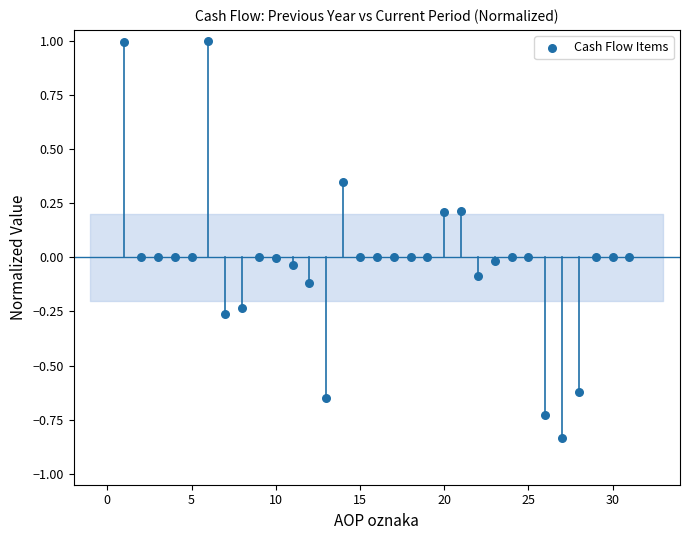

What is the range of Y values (max minus min)?

1.8